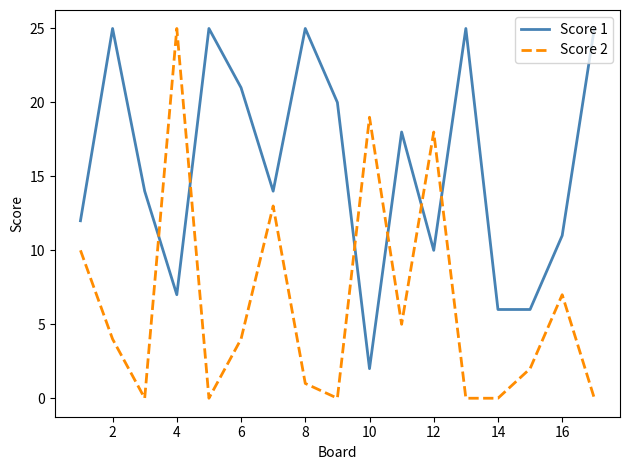

What is the difference between the maximum and minimum values in the Score 2 series?

25